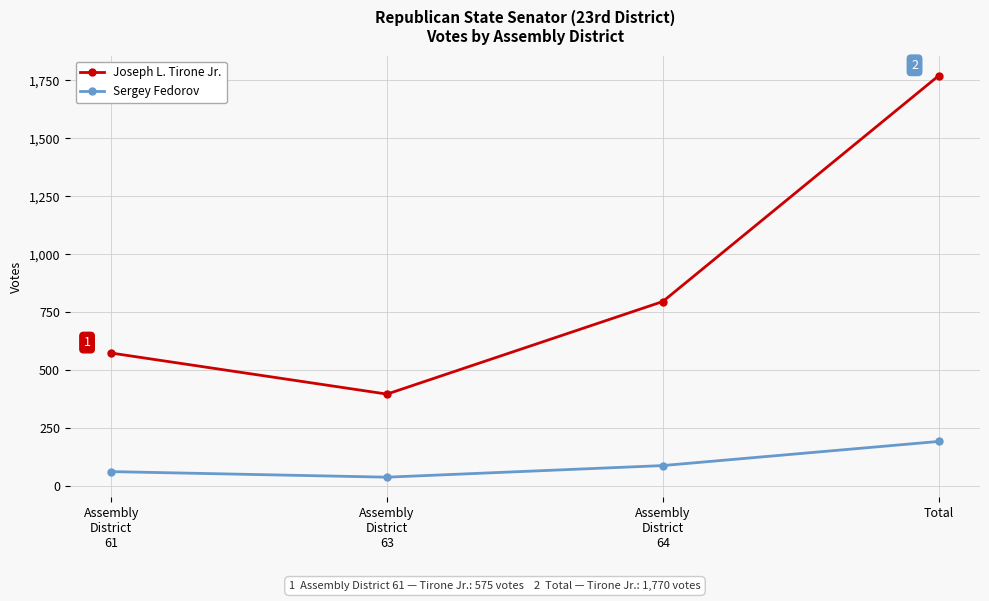

Does the chart have visible grid lines?

Yes